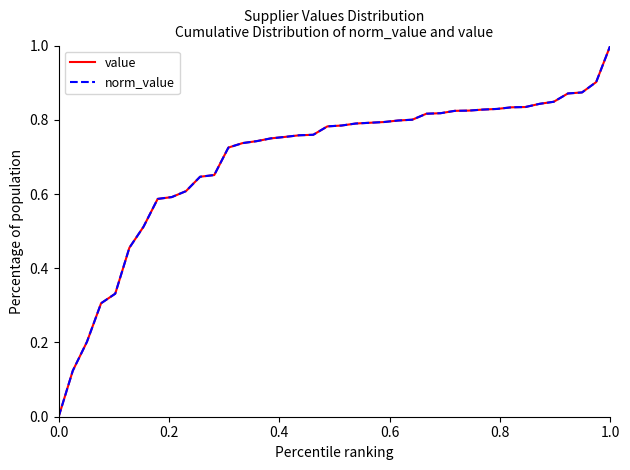

Does the chart have visible grid lines?

No